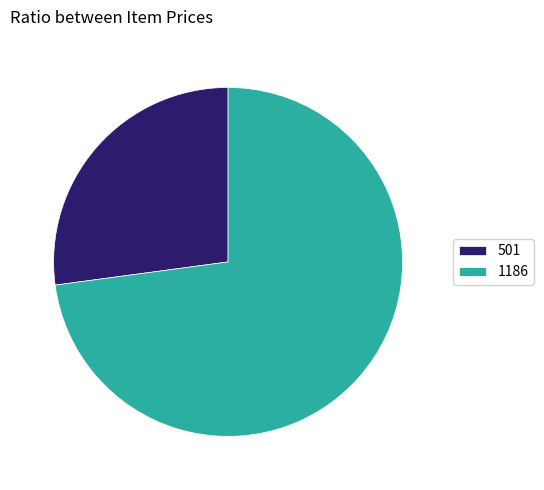

True or false: 1186 accounts for 87% of the total.

False